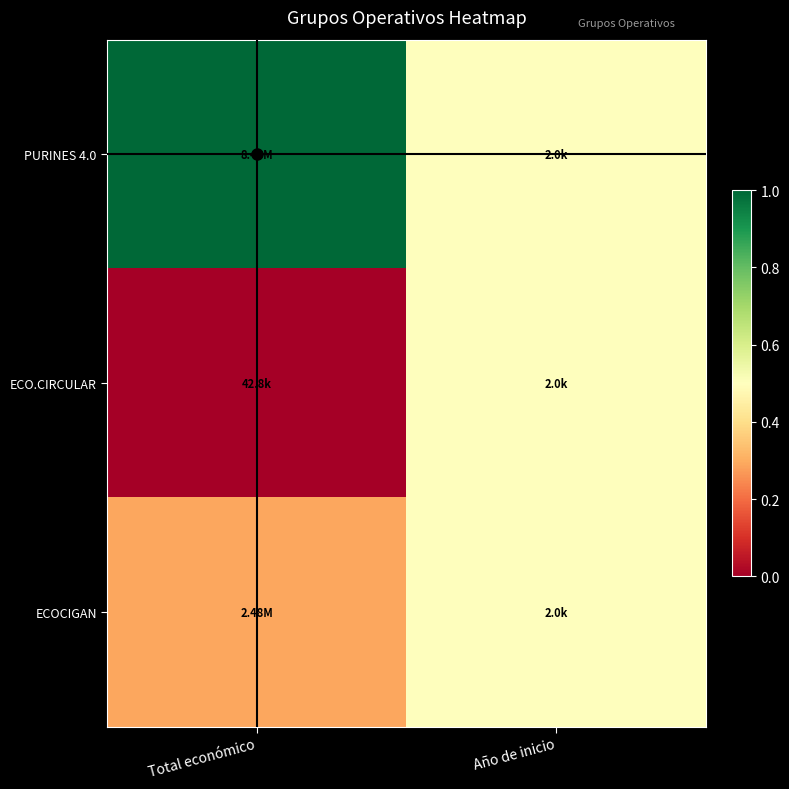

Reading right to left, extract all data points from this chart.

PURINES 4.0: Año de inicio=0.5	Total económico=1.0
ECO.CIRCULAR: Año de inicio=0.5	Total económico=0.0
ECOCIGAN: Año de inicio=0.5	Total económico=0.3